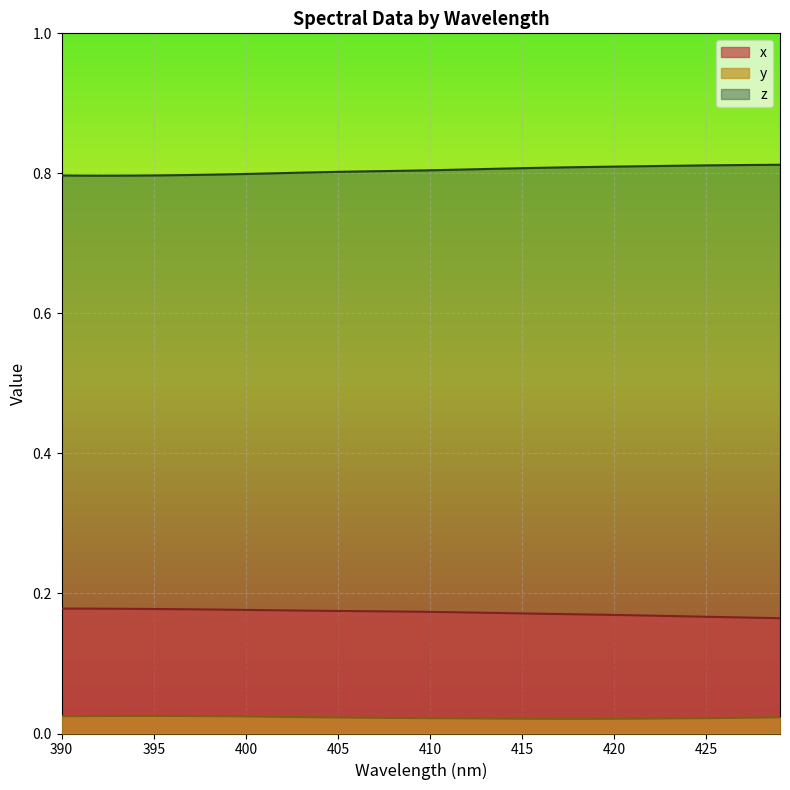

Reading left to right, transcribe all the data shown in this chart.

x: 390=0.2	391=0.2	392=0.2	393=0.2	394=0.2	395=0.2	396=0.2	397=0.2	398=0.2	399=0.2	400=0.2	401=0.2	402=0.2	403=0.2	404=0.2	405=0.2	406=0.2	407=0.2	408=0.2	409=0.2	410=0.2	411=0.2	412=0.2	413=0.2	414=0.2	415=0.2	416=0.2	417=0.2	418=0.2	419=0.2	420=0.2	421=0.2	422=0.2	423=0.2	424=0.2	425=0.2	426=0.2	427=0.2	428=0.2	429=0.2
y: 390=0.0	391=0.0	392=0.0	393=0.0	394=0.0	395=0.0	396=0.0	397=0.0	398=0.0	399=0.0	400=0.0	401=0.0	402=0.0	403=0.0	404=0.0	405=0.0	406=0.0	407=0.0	408=0.0	409=0.0	410=0.0	411=0.0	412=0.0	413=0.0	414=0.0	415=0.0	416=0.0	417=0.0	418=0.0	419=0.0	420=0.0	421=0.0	422=0.0	423=0.0	424=0.0	425=0.0	426=0.0	427=0.0	428=0.0	429=0.0
z: 390=0.8	391=0.8	392=0.8	393=0.8	394=0.8	395=0.8	396=0.8	397=0.8	398=0.8	399=0.8	400=0.8	401=0.8	402=0.8	403=0.8	404=0.8	405=0.8	406=0.8	407=0.8	408=0.8	409=0.8	410=0.8	411=0.8	412=0.8	413=0.8	414=0.8	415=0.8	416=0.8	417=0.8	418=0.8	419=0.8	420=0.8	421=0.8	422=0.8	423=0.8	424=0.8	425=0.8	426=0.8	427=0.8	428=0.8	429=0.8